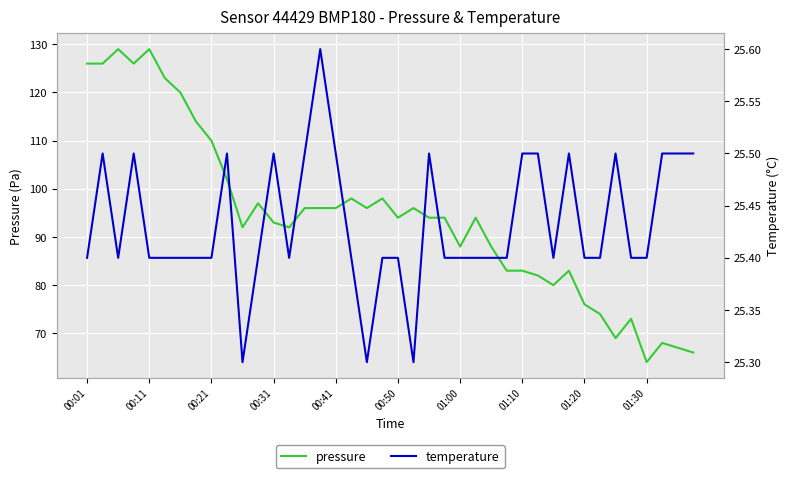

True or false: pressure has a value of 140 at 00:41.

False